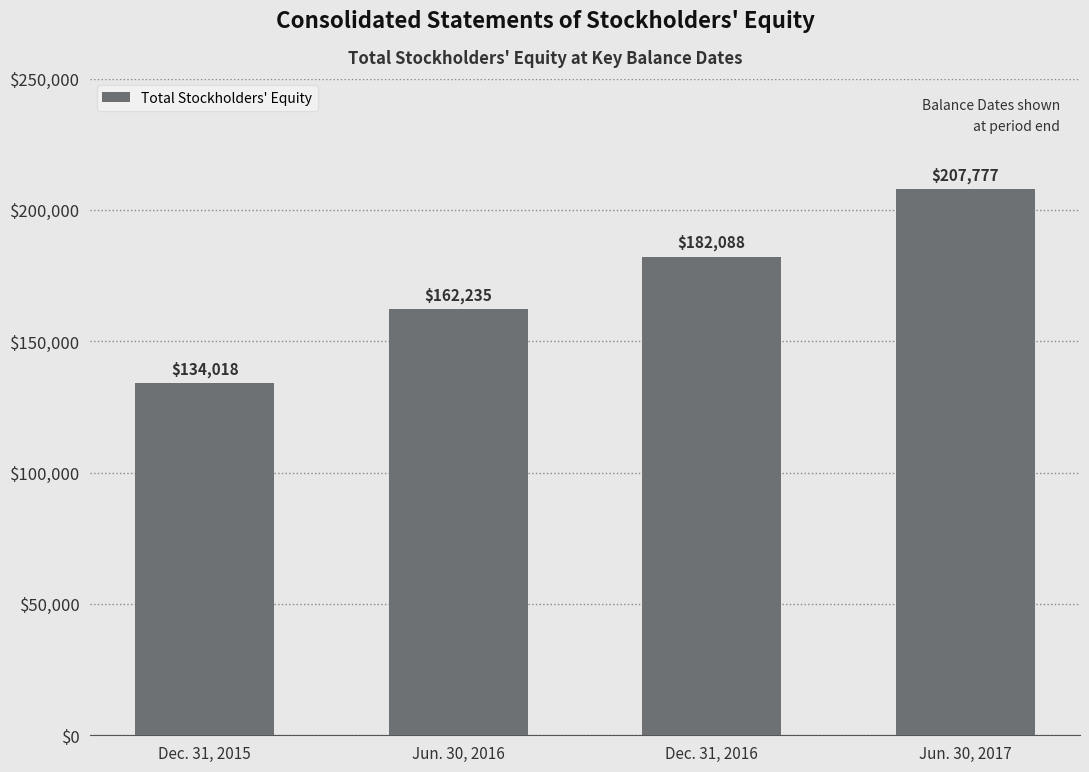

Does the chart contain any negative values?

No